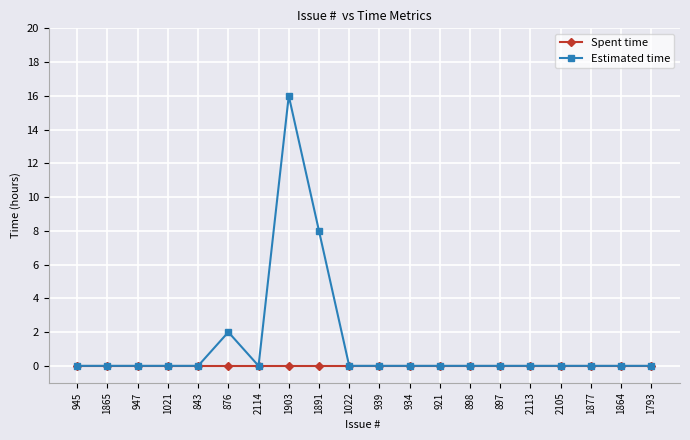

What is the maximum value shown in the chart?

16